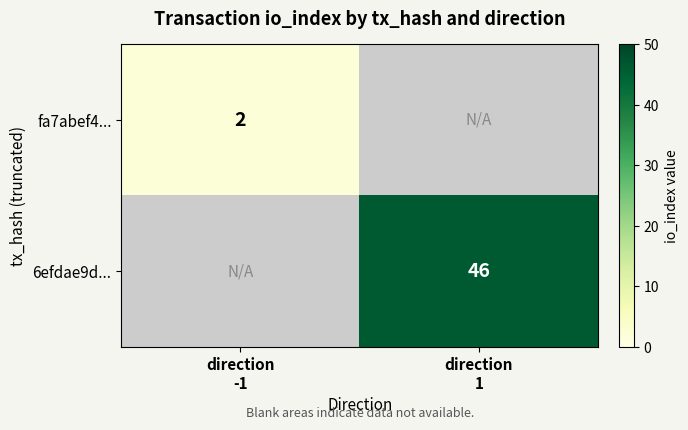

The 6efdae9d... series shows 13.3 at direction 1. True or false?

False